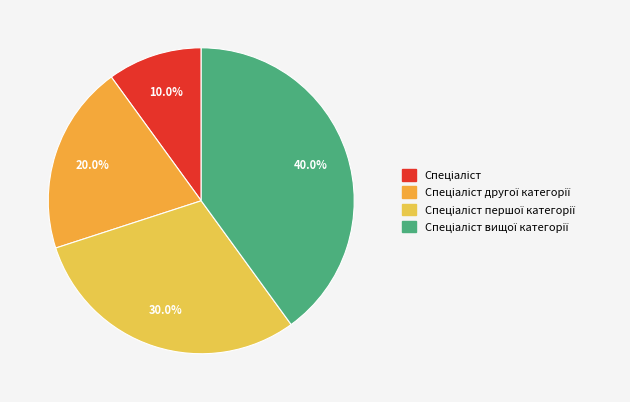

How many segments does this pie chart have?

4